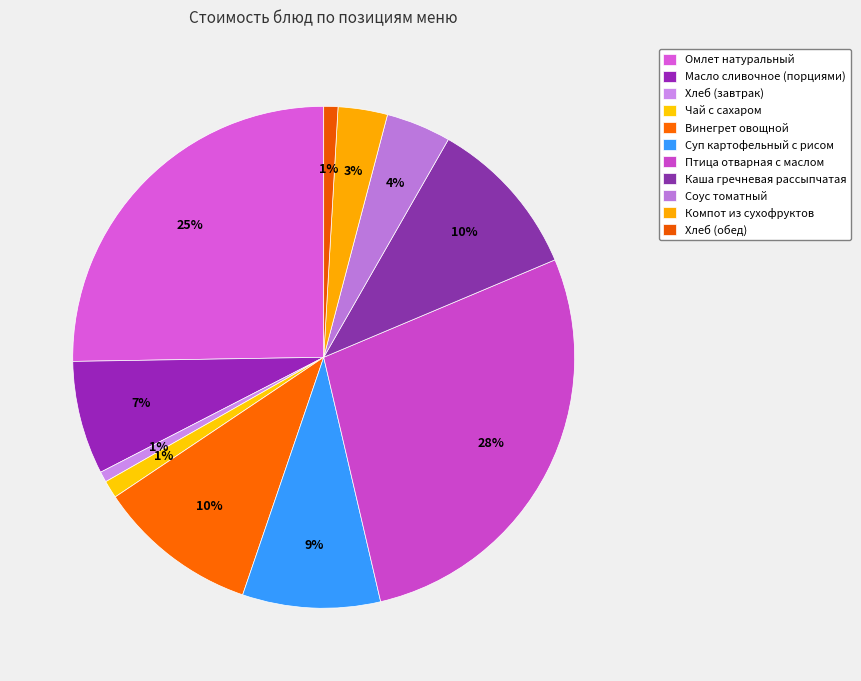

Between Чай с сахаром and Хлеб (обед), which is larger?

Чай с сахаром